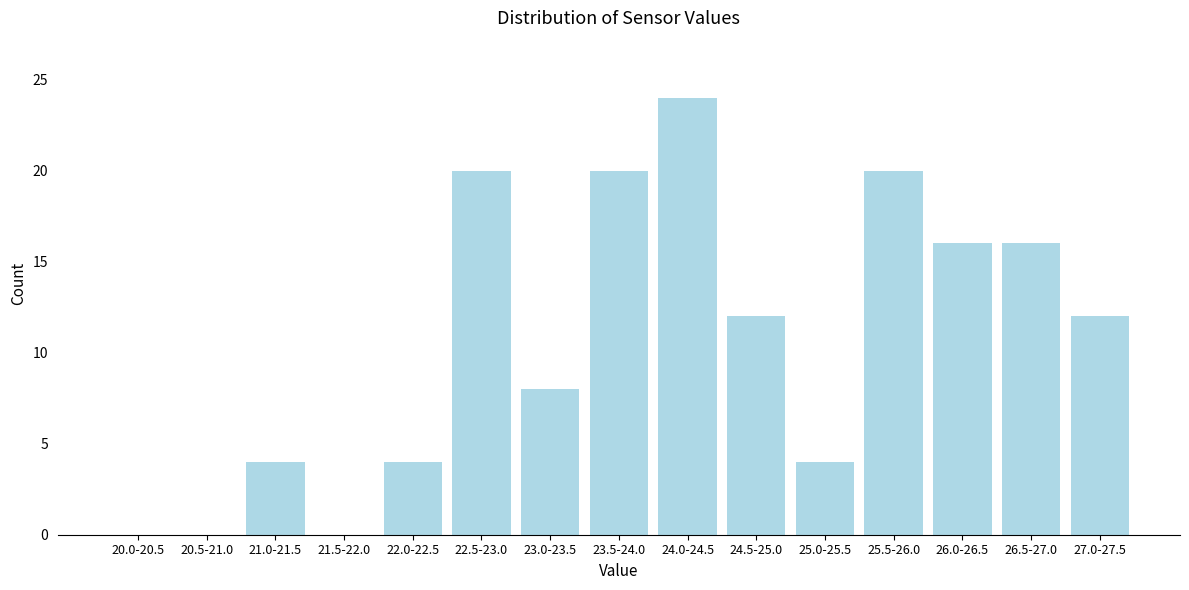

Reading right to left, extract all data points from this chart.

27.0-27.5=12	26.5-27.0=16	26.0-26.5=16	25.5-26.0=20	25.0-25.5=4	24.5-25.0=12	24.0-24.5=24	23.5-24.0=20	23.0-23.5=8	22.5-23.0=20	22.0-22.5=4	21.5-22.0=0	21.0-21.5=4	20.5-21.0=0	20.0-20.5=0